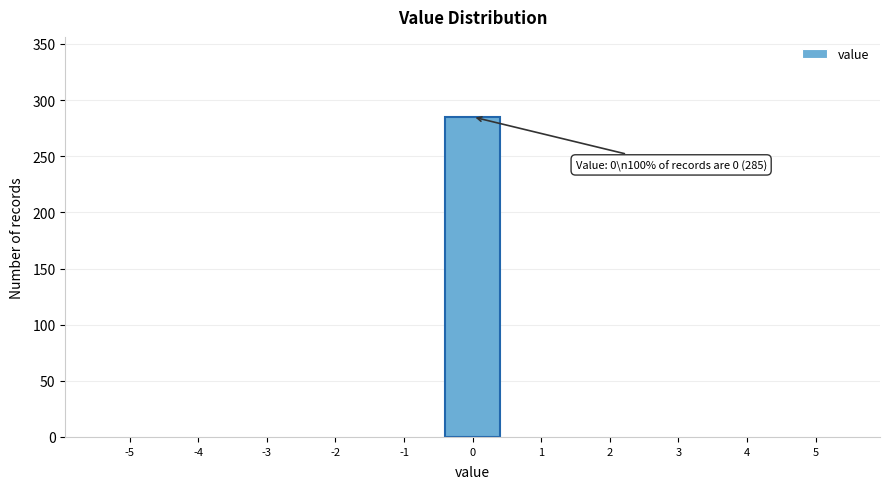

Reading left to right, list all the values displayed in this chart.

-5=0	-4=0	-3=0	-2=0	-1=0	0=285	1=0	2=0	3=0	4=0	5=0